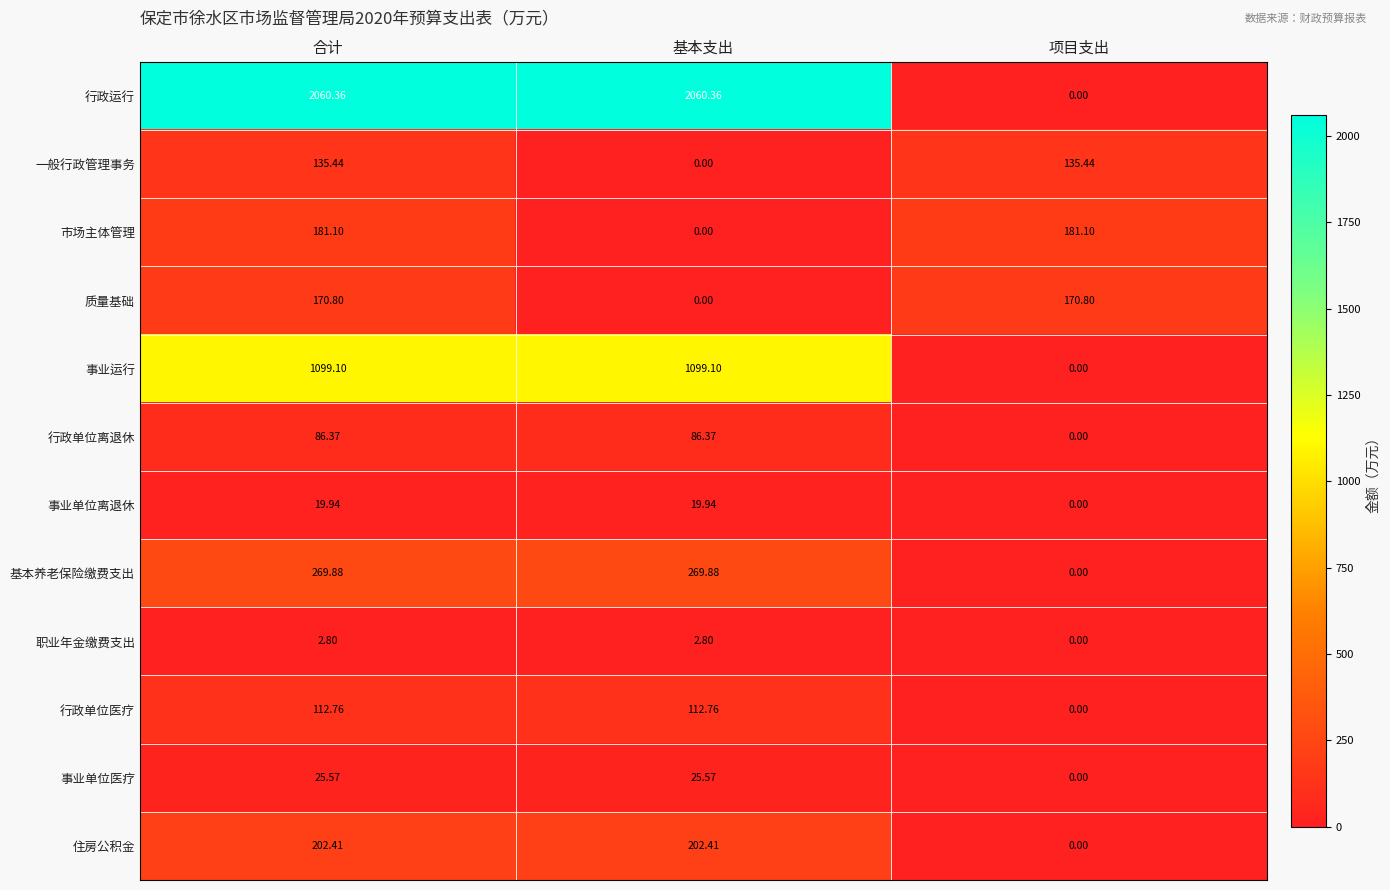

Which series has the widest spread of values?

行政运行